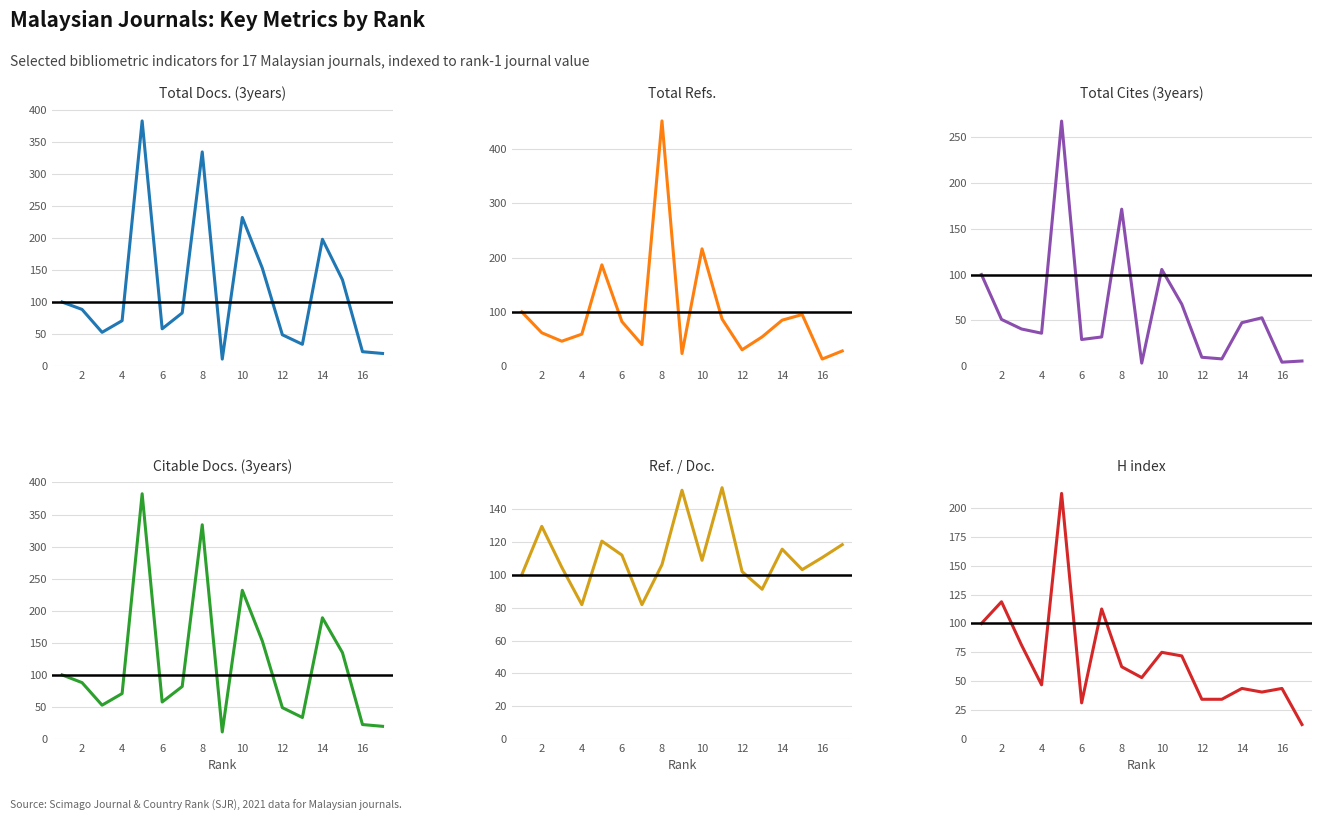

Which series has the largest total across all categories?

Total Docs. (3years)